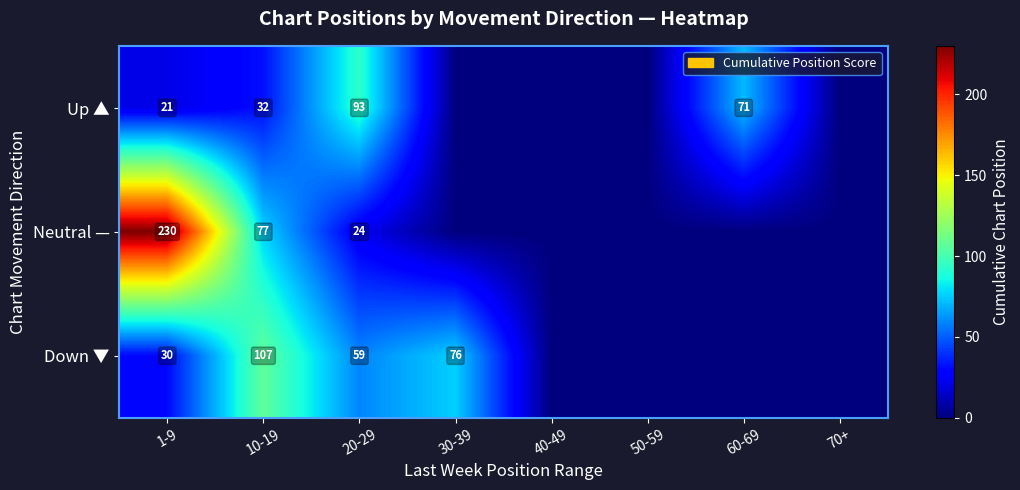

At which category is the sum across all series the highest?

1-9